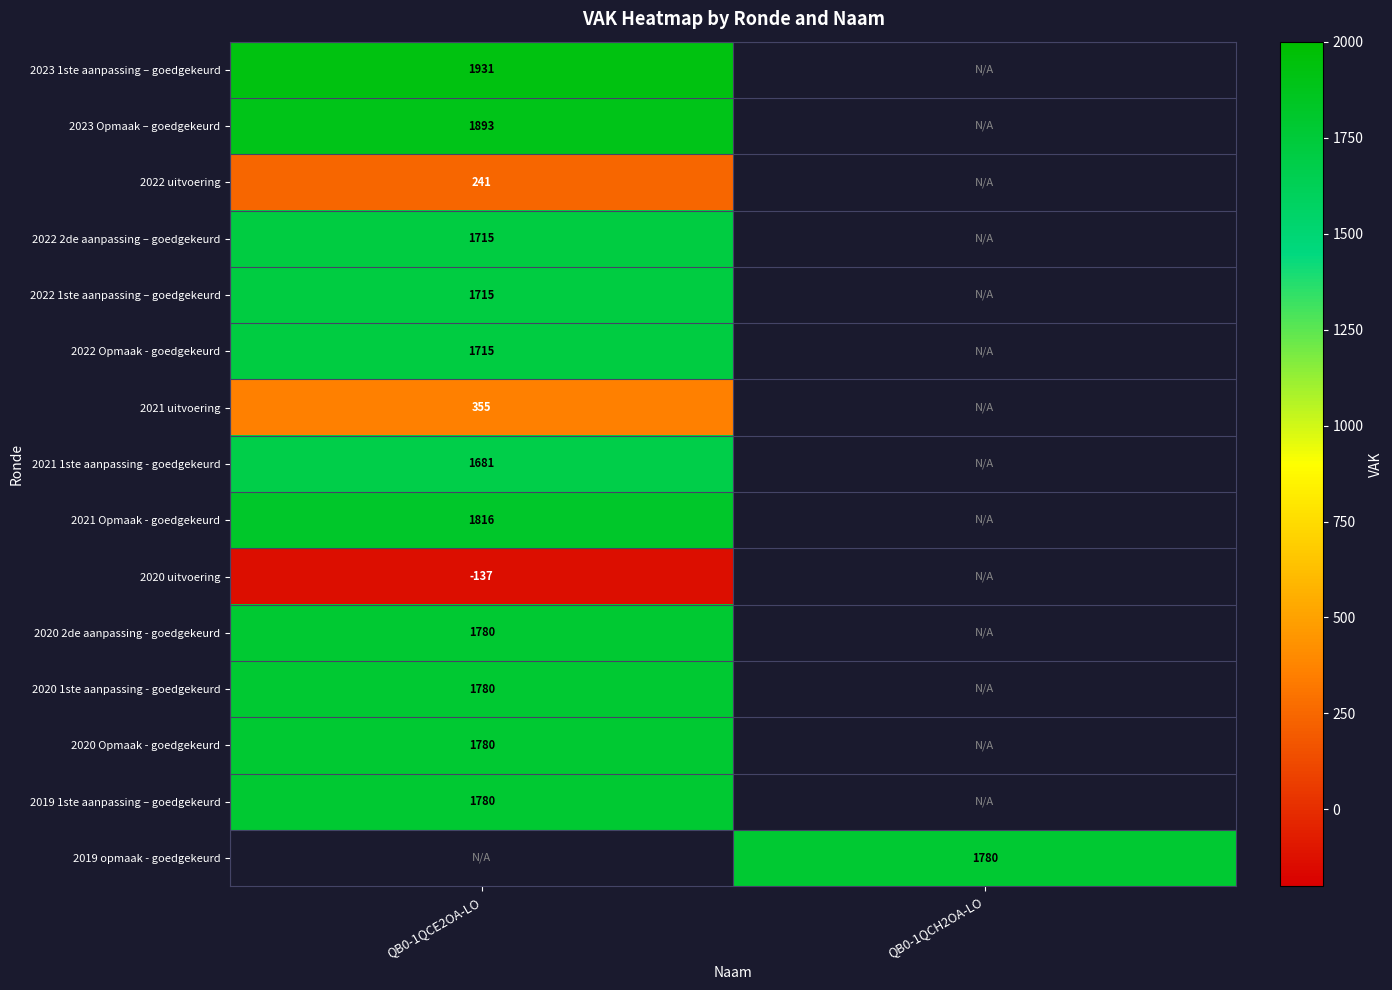

Which has a higher value, QB0-1QCE2OA-LO or QB0-1QCH2OA-LO?

QB0-1QCH2OA-LO